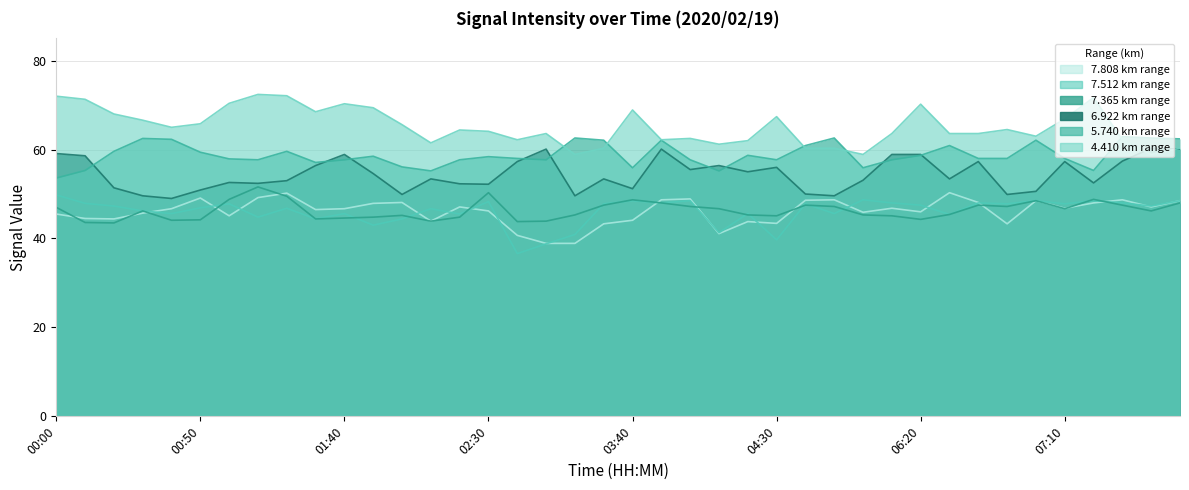

Between 02:30 and 04:20, which series saw the biggest shift?

7.365